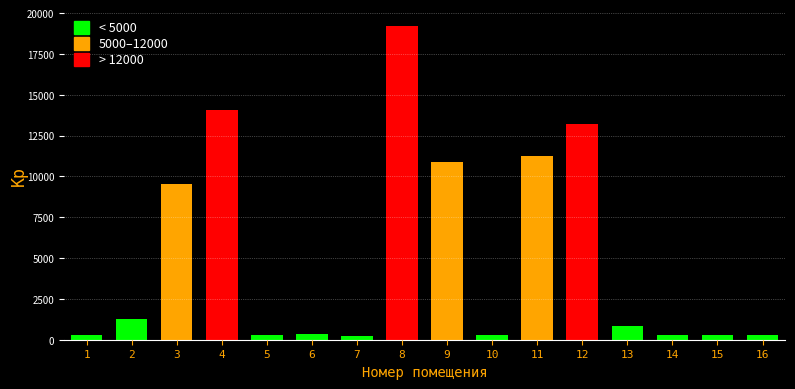

What is the value of the 3rd bar from the left?

9563.6